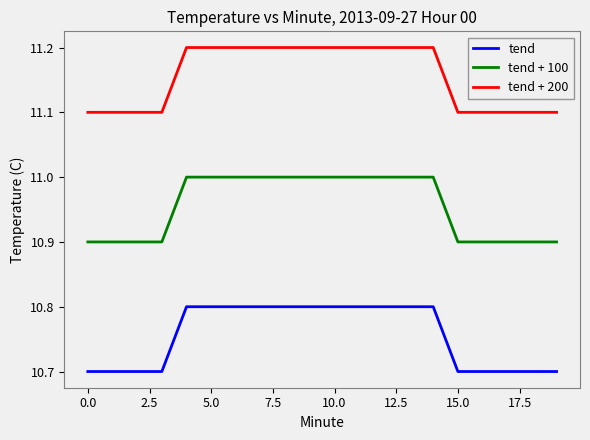

How many tend + 100 values are between 10 and 11?

20